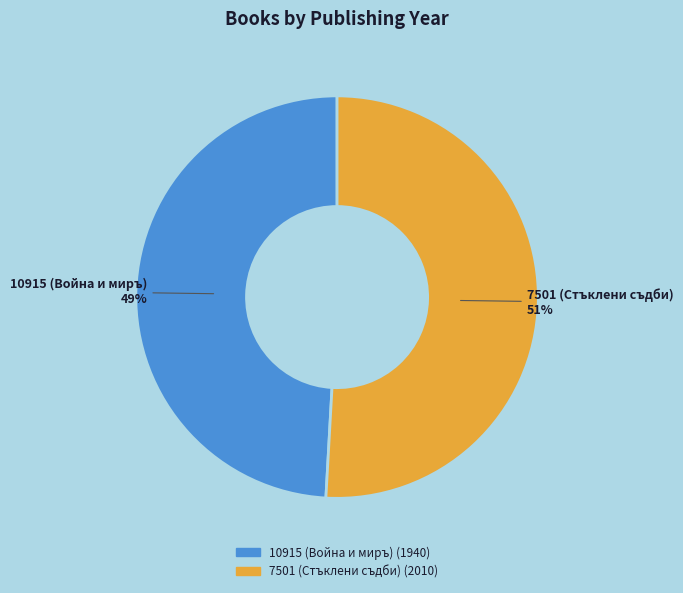

What percentage is the 7501 (Стъклени съдби) slice, to the nearest percent?

51%